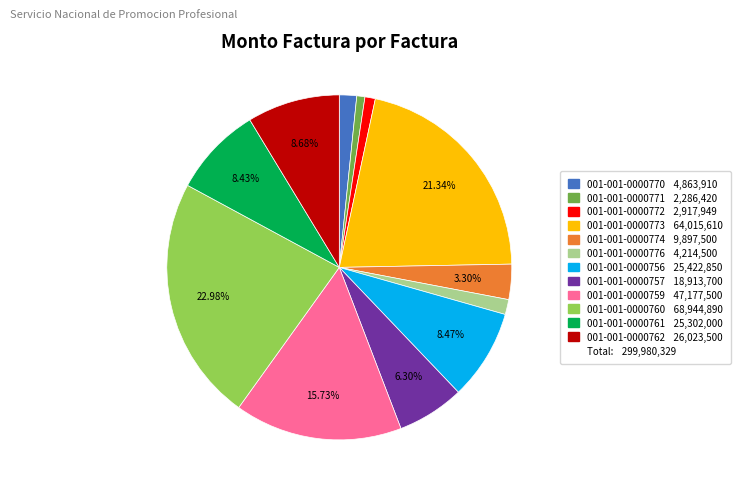

Does any single category account for the majority?

No